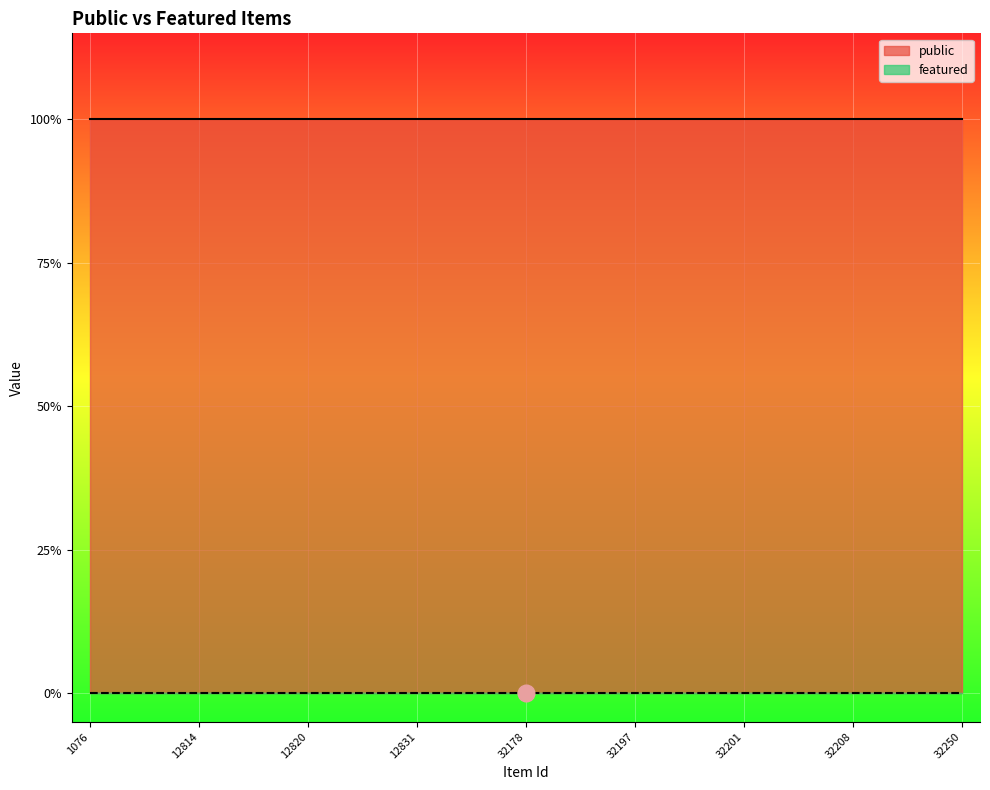

Which category has the lowest value across all series?

1076